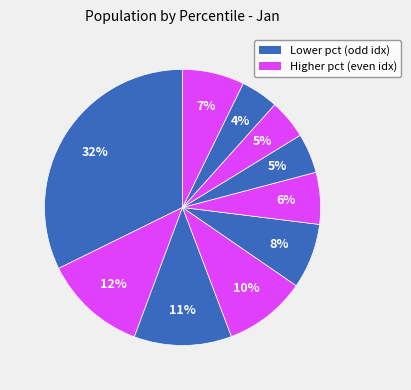

Does any single category account for the majority?

No